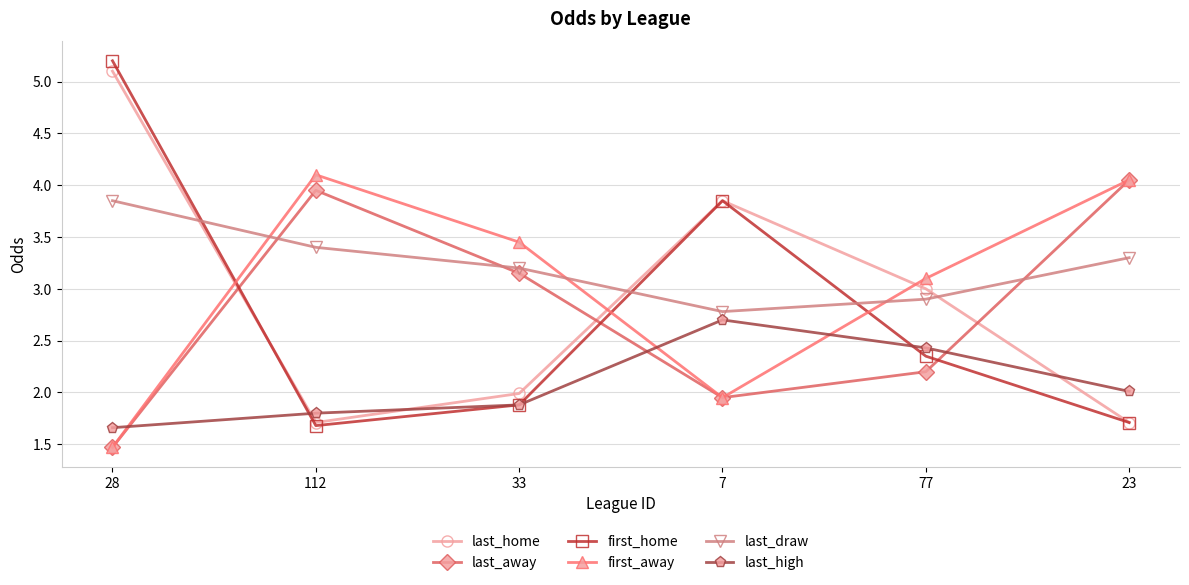

Which series has the largest total across all categories?

last_draw